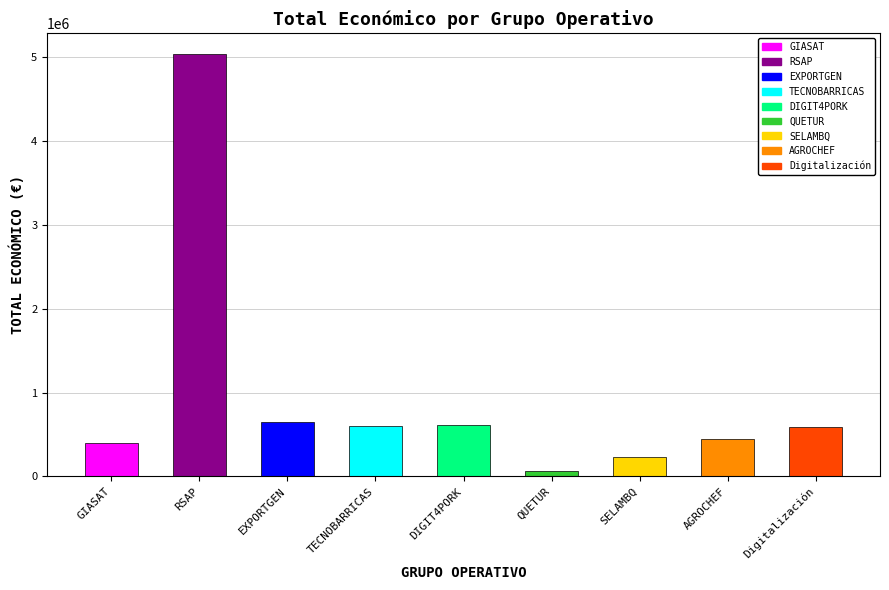

Where does the data first go above 588146?

RSAP